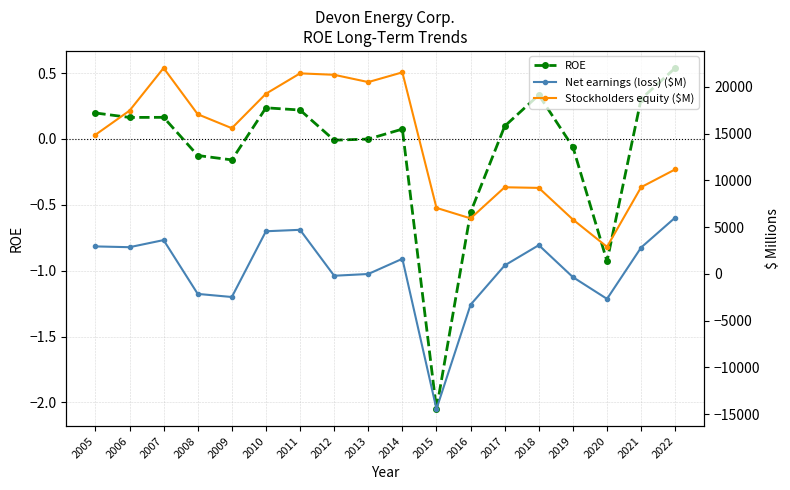

How many interior local peaks does the Stockholders equity ($M) series have?

4